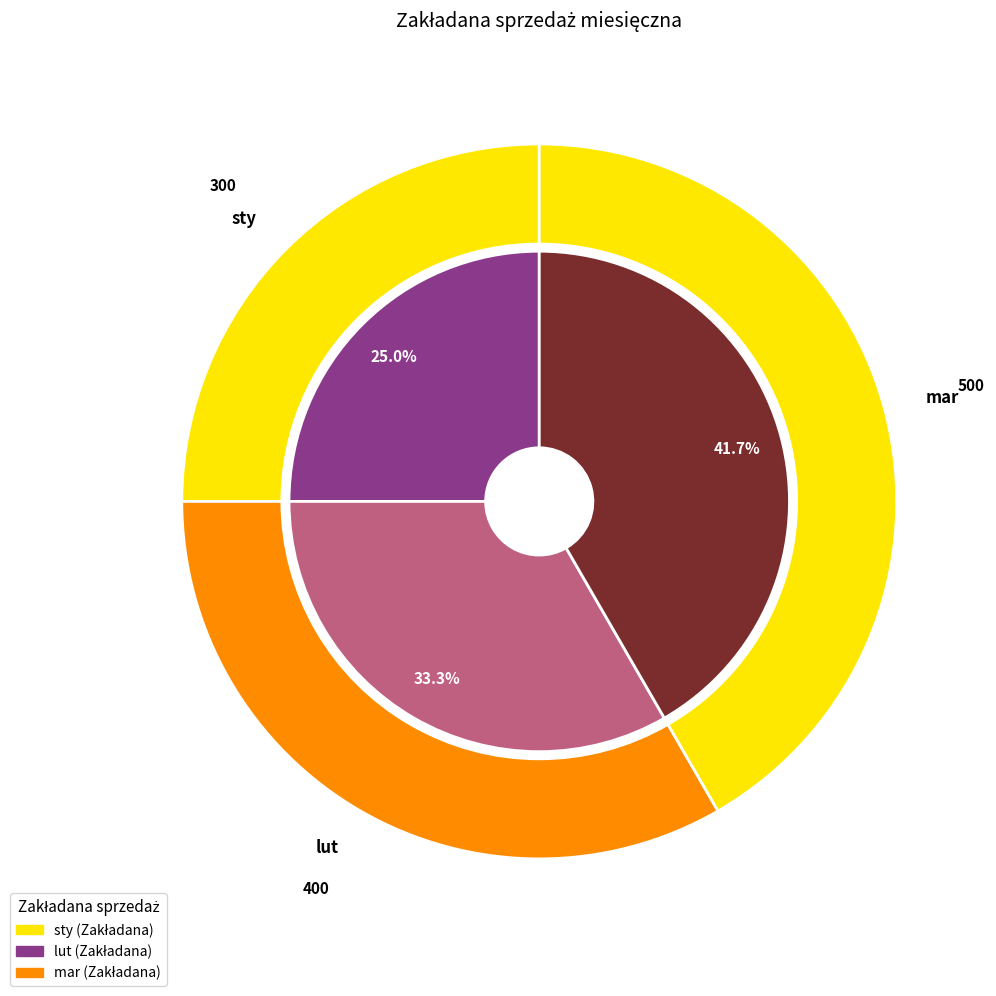

Between lut and mar, which is larger?

mar